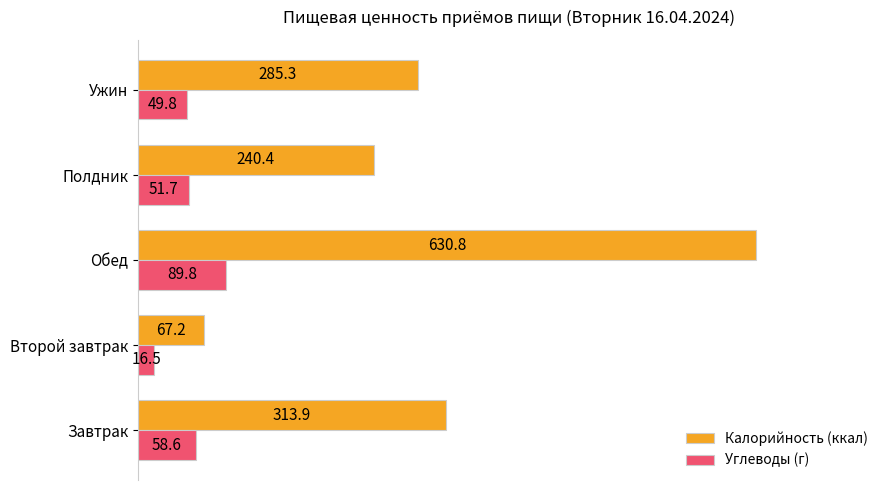

At which category does the chart reach its minimum across all series?

Второй завтрак